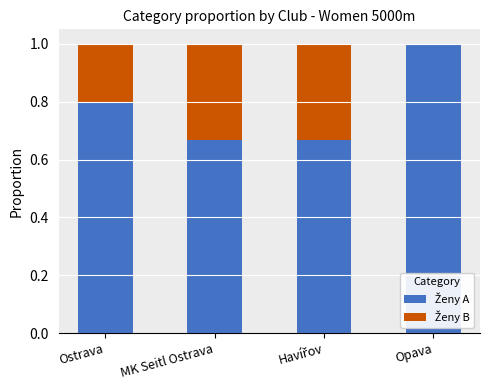

What is the total value across all series at MK Seitl Ostrava?

1.0